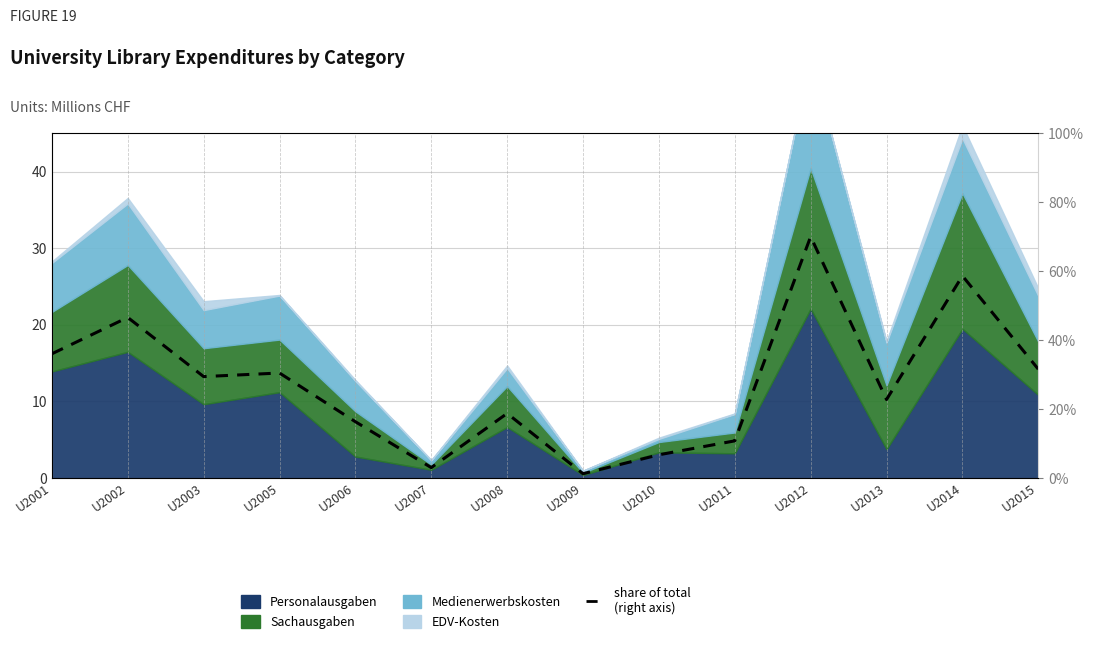

Between U2003 and U2007, which is larger?

U2003